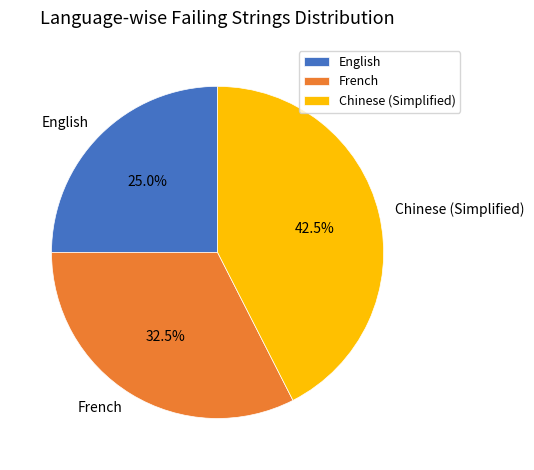

Rank the categories by value from lowest to highest.

English, French, Chinese (Simplified)